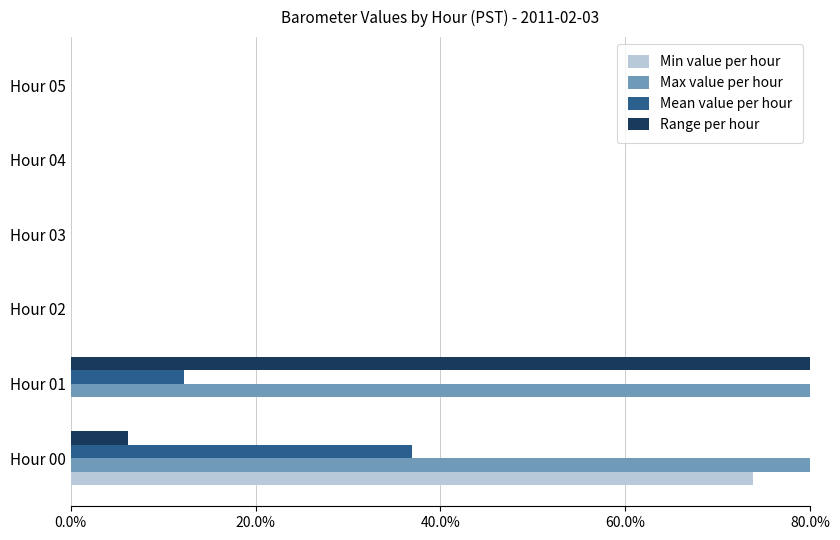

What are all the series names shown in the legend?

Min value per hour, Max value per hour, Mean value per hour, Range per hour